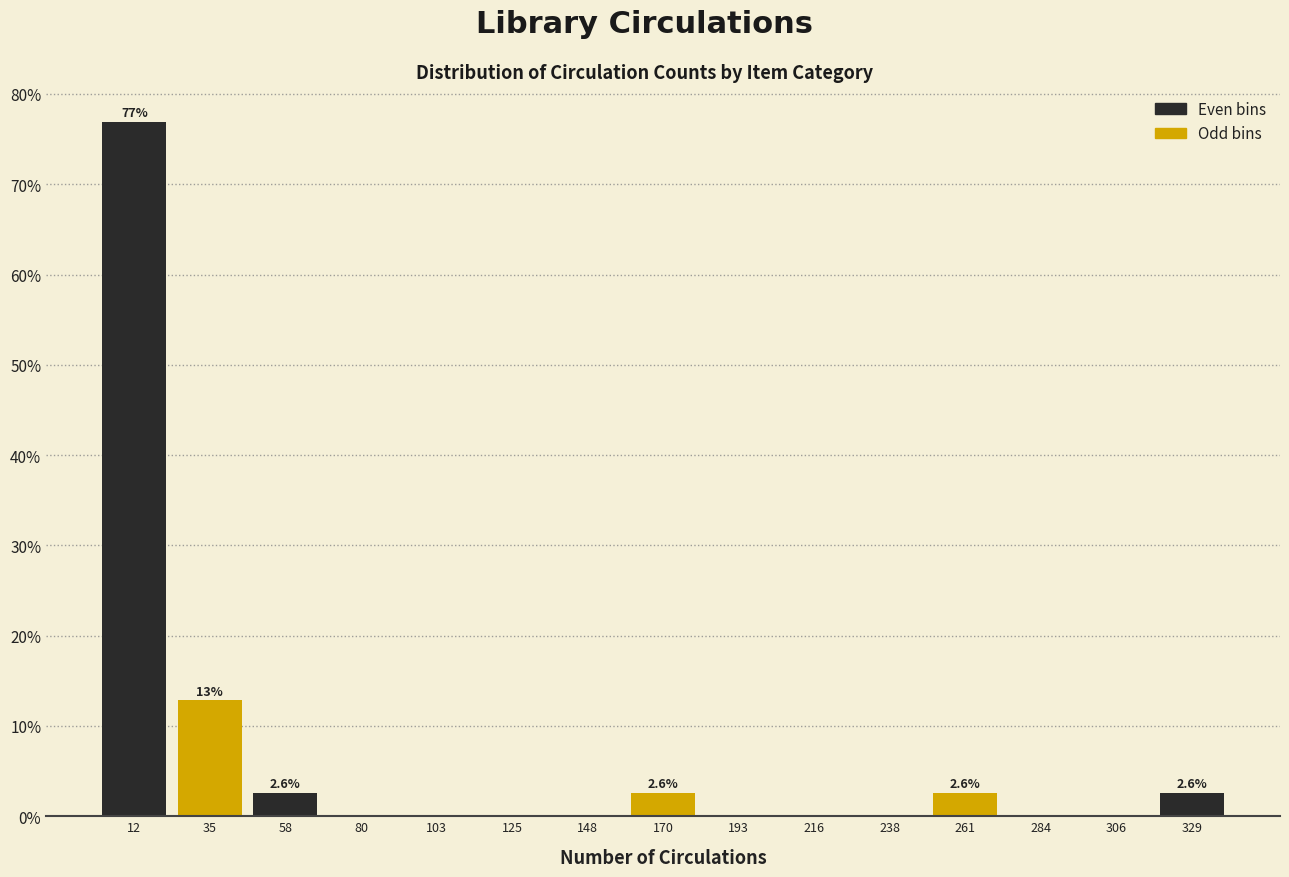

Over which range of the x-axis is the bar tallest?

0 to 25